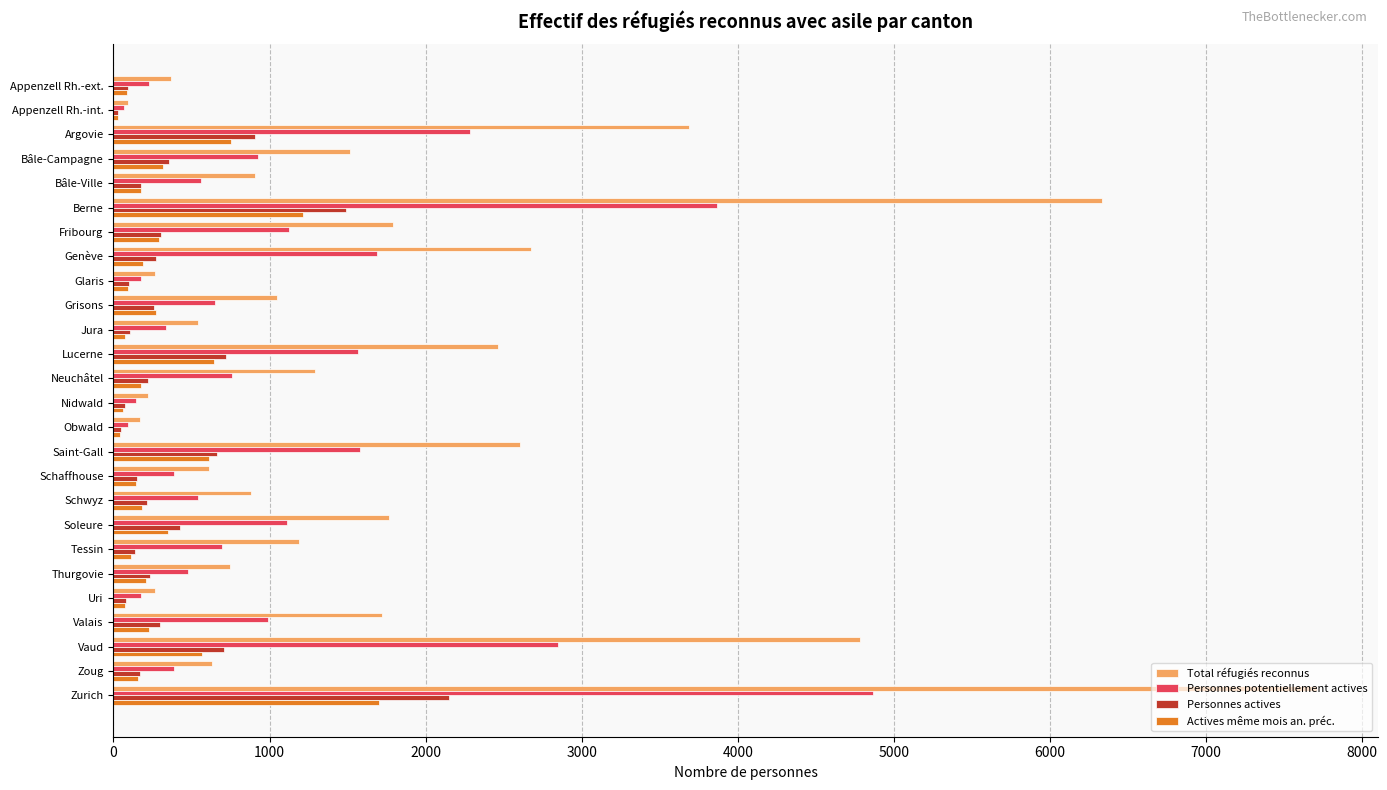

Which series has the widest spread of values?

Total réfugiés reconnus